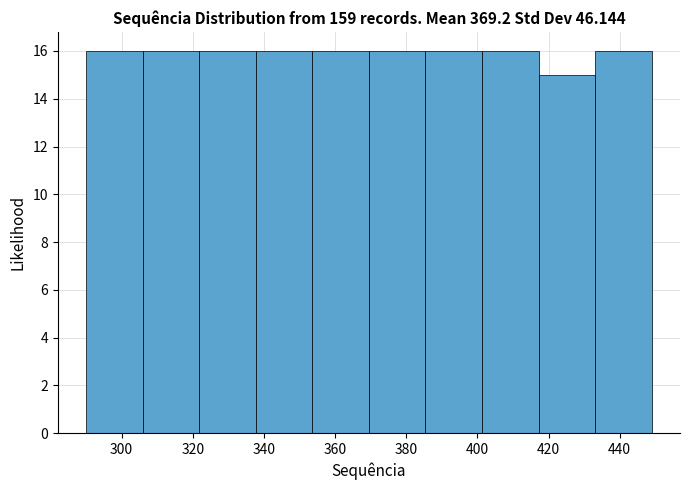

Reading left to right, list every bar in this chart as the range it spans on the x-axis followed by its height. Neither the bar edges nor the heights are printed on the chart, so give them approximately, as read against the axes.

290 to 306: 16
306 to 322: 16
322 to 338: 16
338 to 354: 16
354 to 370: 16
370 to 386: 16
386 to 402: 16
402 to 418: 16
418 to 434: 15
434 to 450: 16